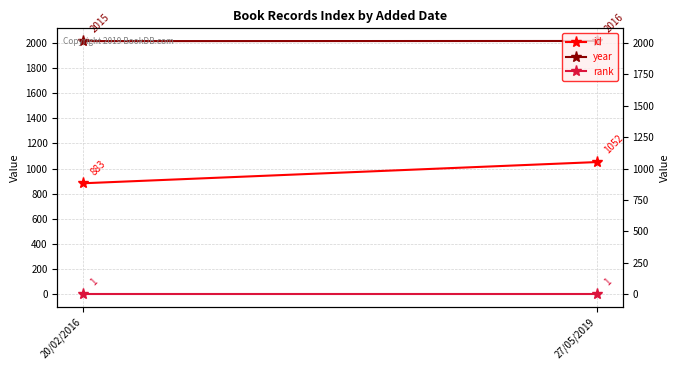

What is the spread (max minus min) of values at 27/05/2019?

2015